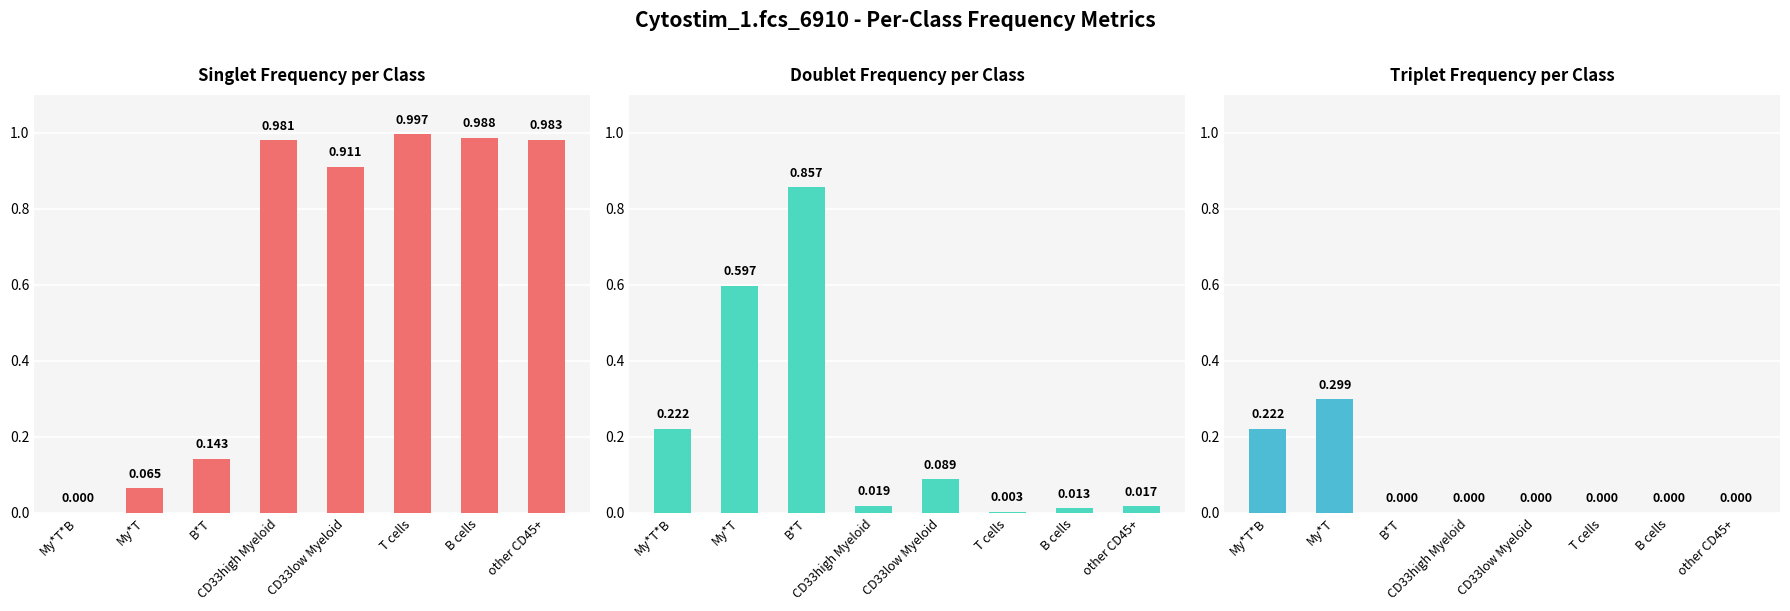

Reading left to right, what are all the values shown in this chart?

singlet: My*T*B=0.0	My*T=0.1	B*T=0.1	CD33high Myeloid=1.0	CD33low Myeloid=0.9	T cells=1.0	B cells=1.0	other CD45+=1.0
doublet: My*T*B=0.2	My*T=0.6	B*T=0.9	CD33high Myeloid=0.0	CD33low Myeloid=0.1	T cells=0.0	B cells=0.0	other CD45+=0.0
triplet: My*T*B=0.2	My*T=0.3	B*T=0.0	CD33high Myeloid=0.0	CD33low Myeloid=0.0	T cells=0.0	B cells=0.0	other CD45+=0.0